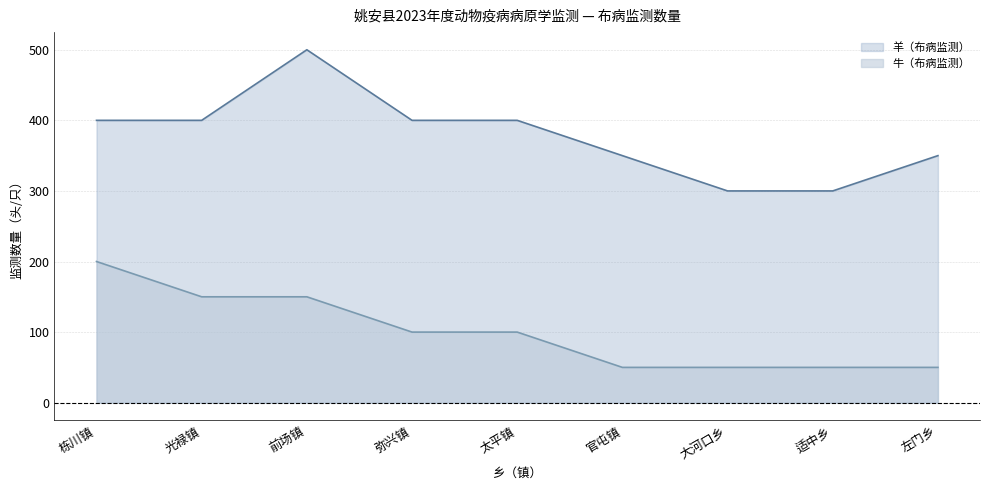

At 弥兴镇, list the series in order from largest to smallest.

羊（布病监测）, 牛（布病监测）